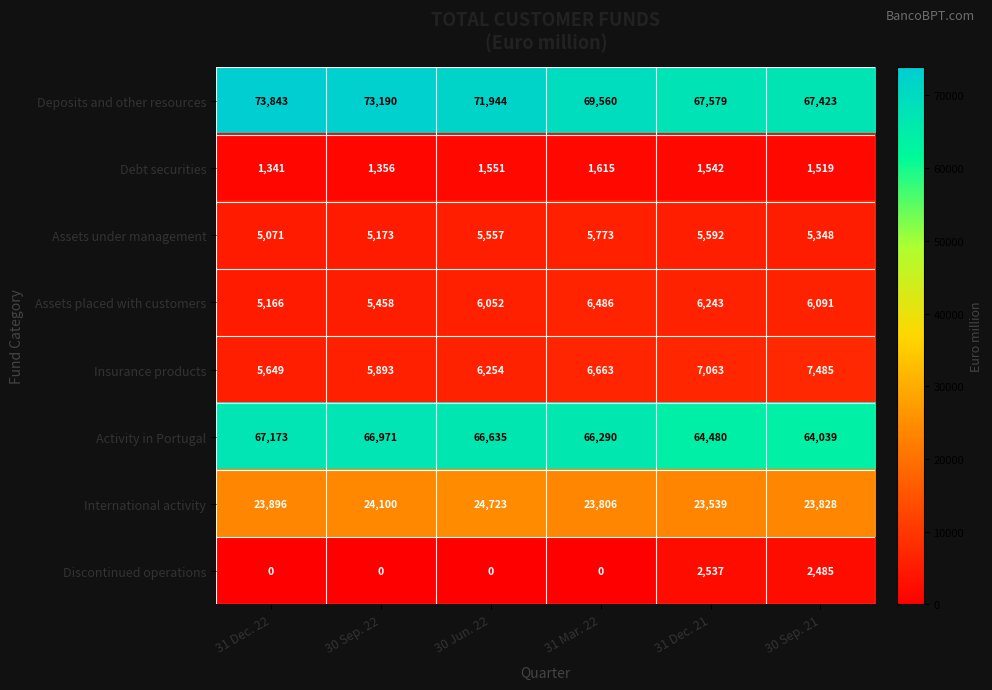

Which series changed the most between 30 Jun. 22 and 31 Mar. 22?

Deposits and other resources